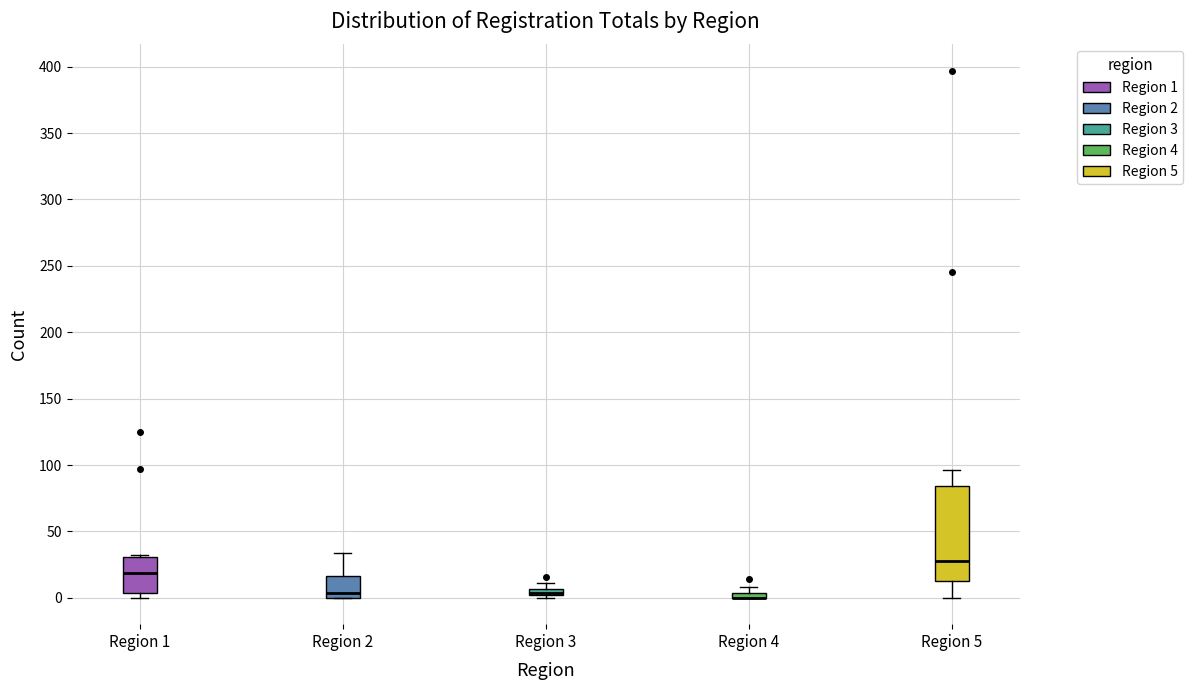

Comparing the boxes themselves (not the whiskers), which one is the tallest?

Region 5